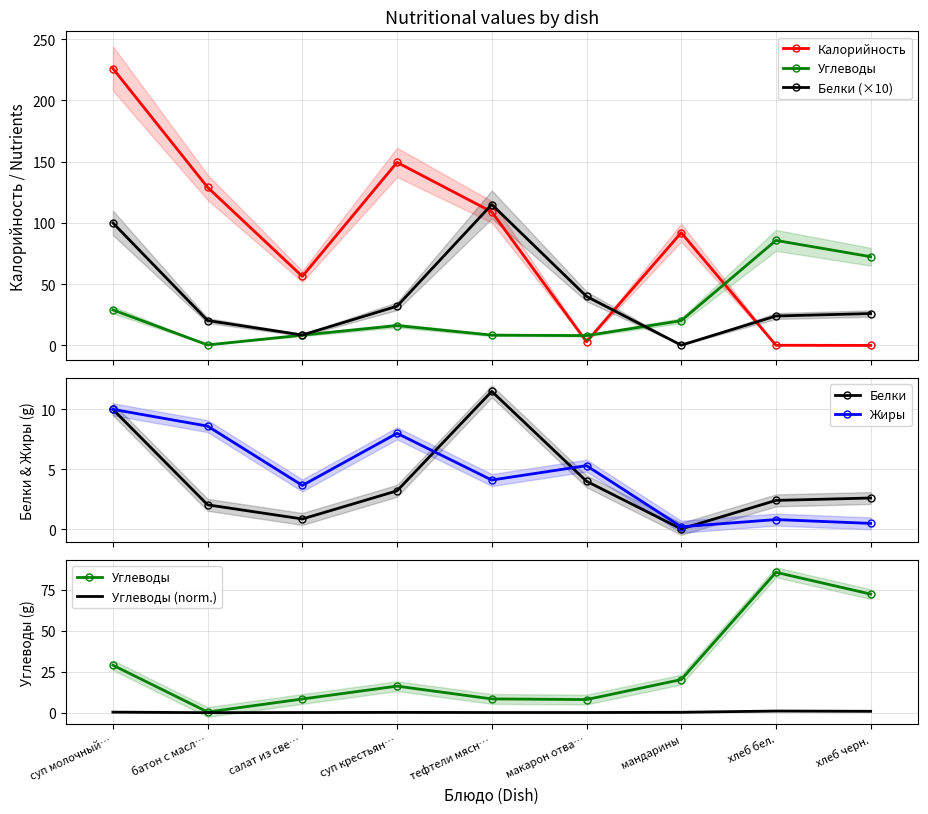

What is the label of the 7th point from the left?

мандарины